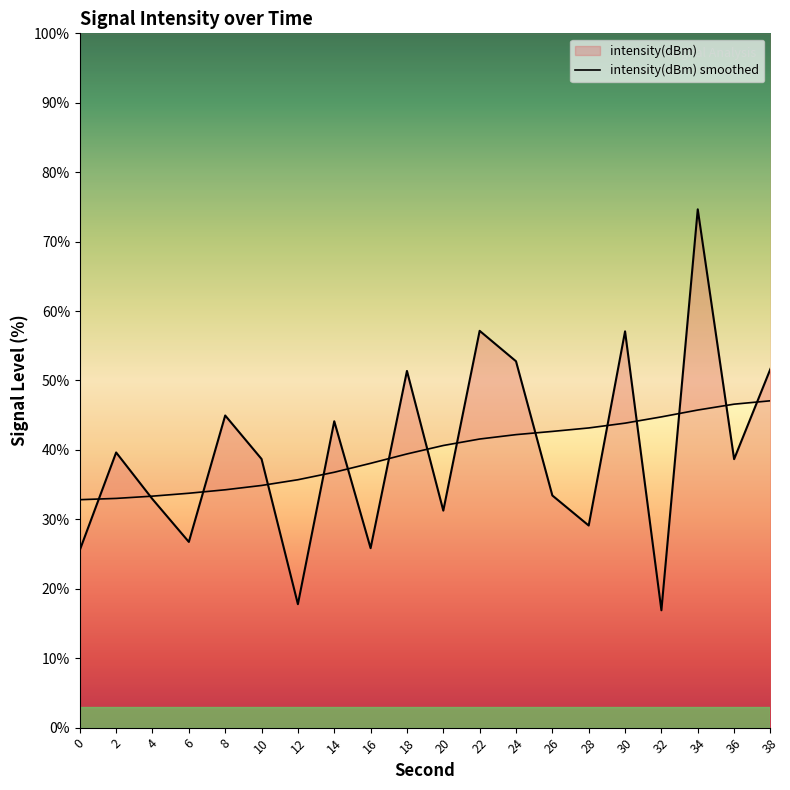

How many points are higher than both their immediate neighbors (excluding endpoints)?

7